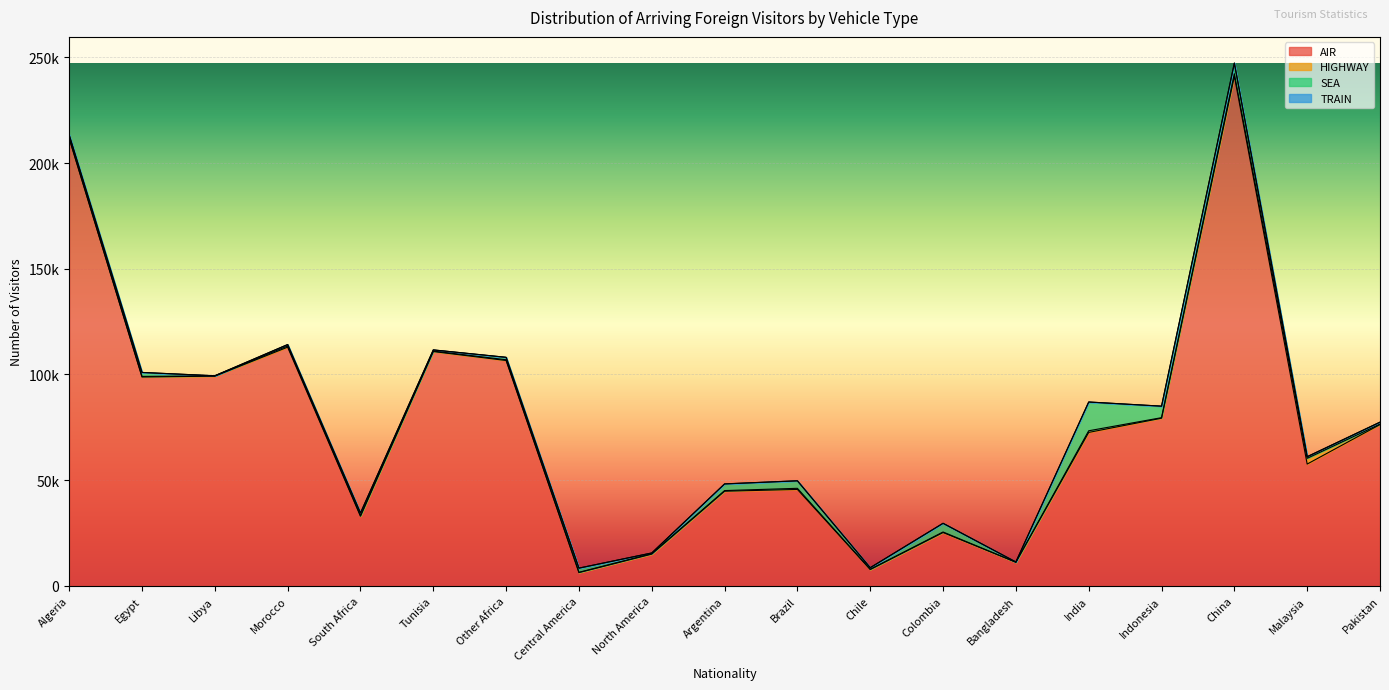

True or false: HIGHWAY has more than 2 points higher than both neighbors.

True